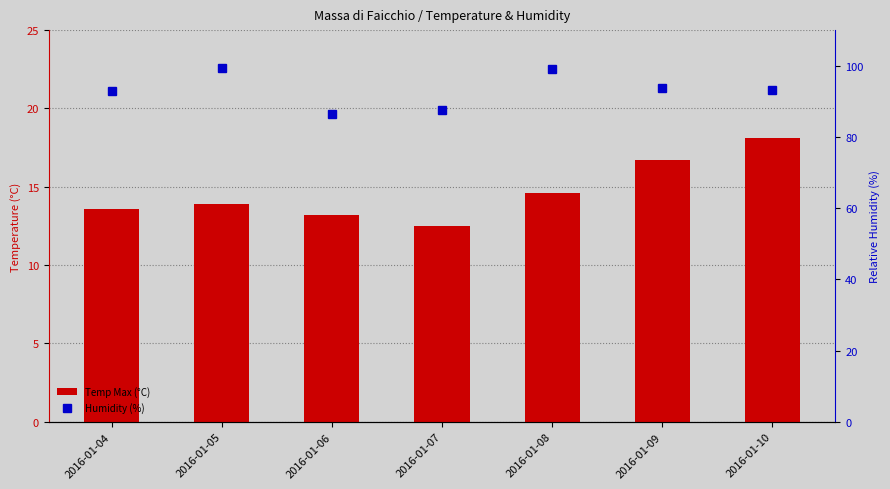

The Temp Max (°C) series shows 5.1 at 2016-01-05. True or false?

False